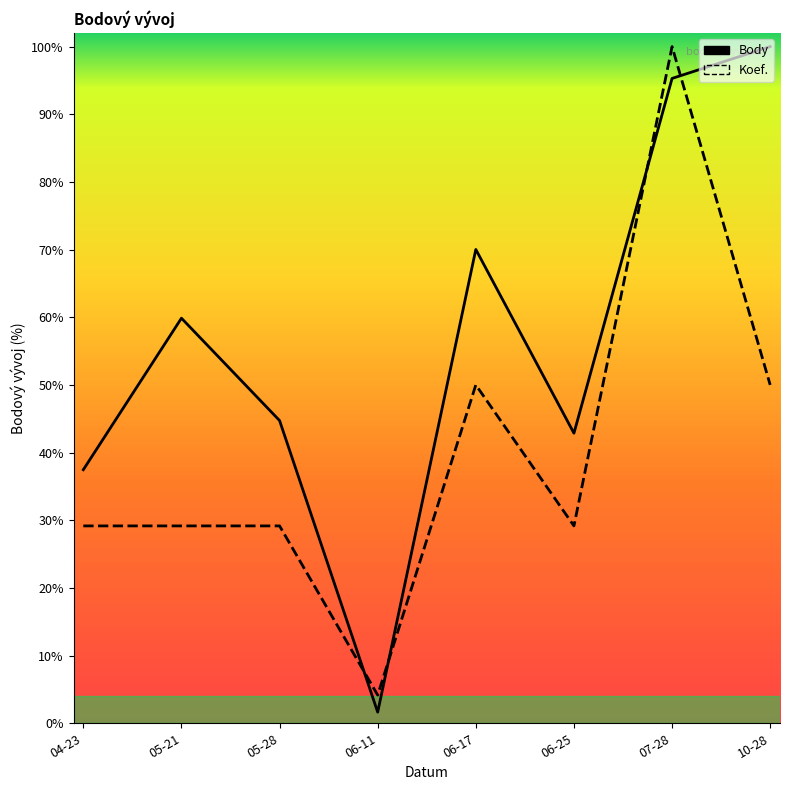

Rank the series at 06-11 from highest to lowest value.

Koef., Body